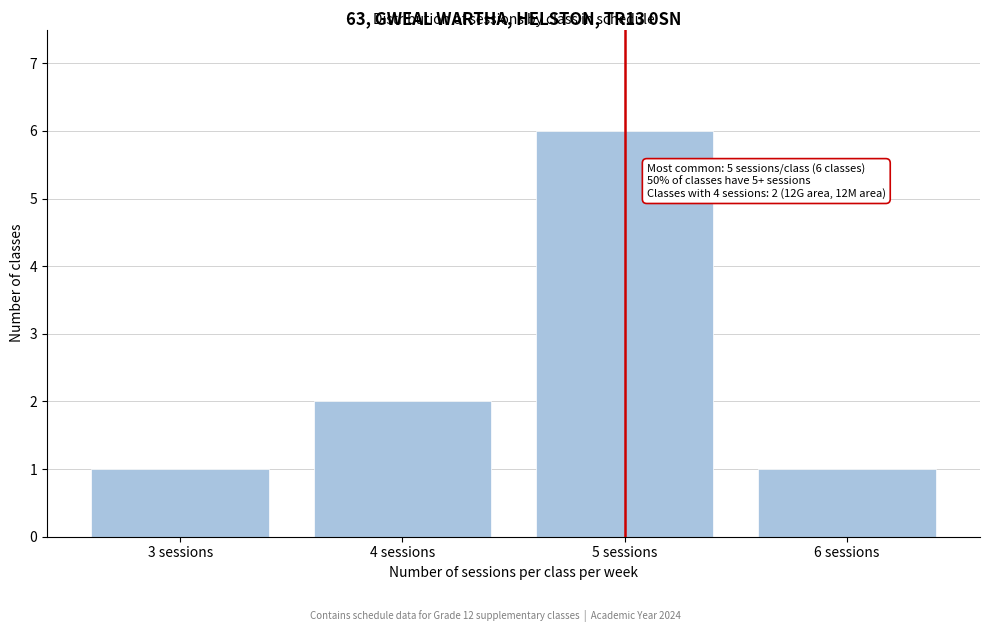

Reading left to right, what are all the values shown in this chart?

3 sessions=1	4 sessions=2	5 sessions=6	6 sessions=1